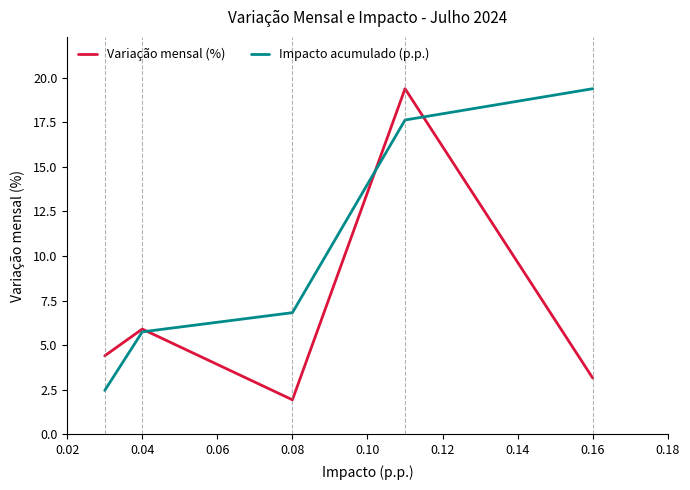

How many categories are shown in the chart?

5